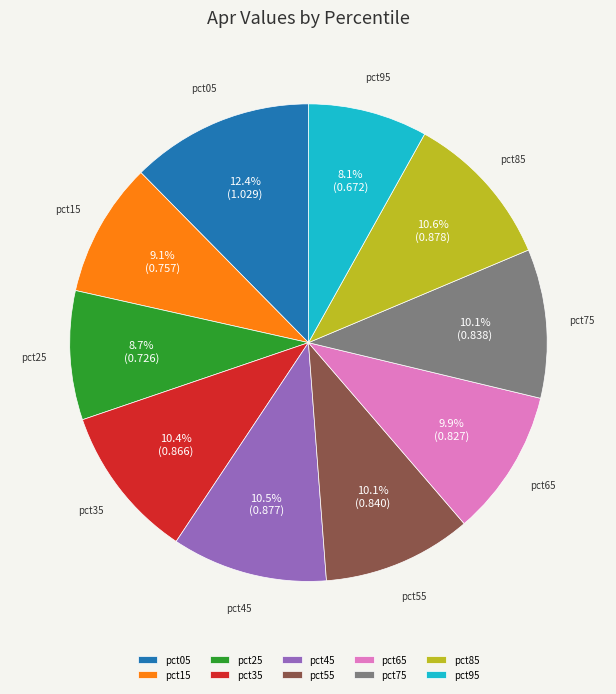

To the nearest percent, what percentage of the pie is pct75?

10%